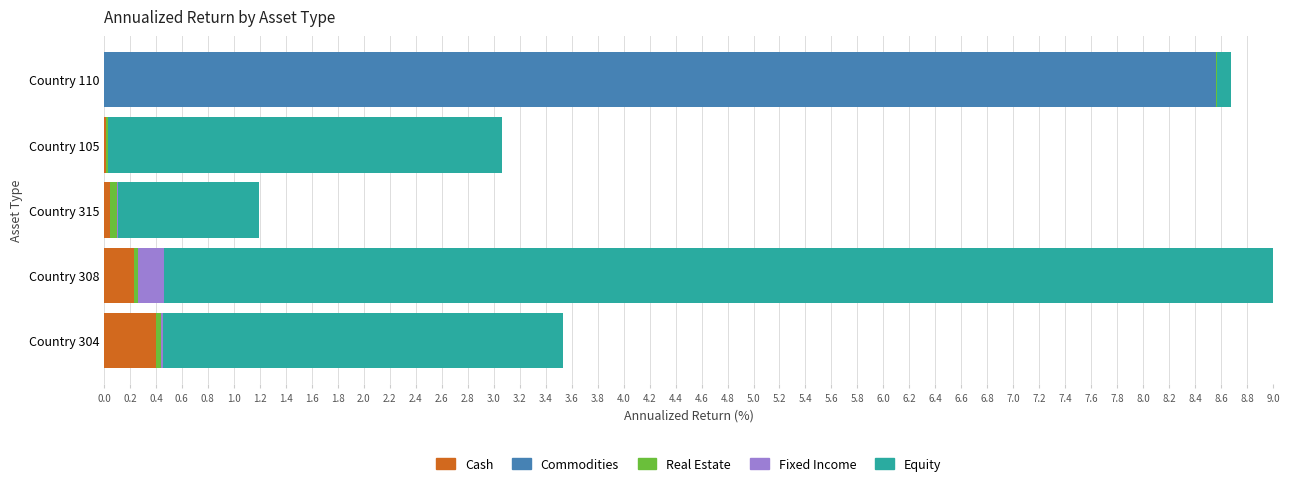

What is the highest value of the Cash series?

0.4